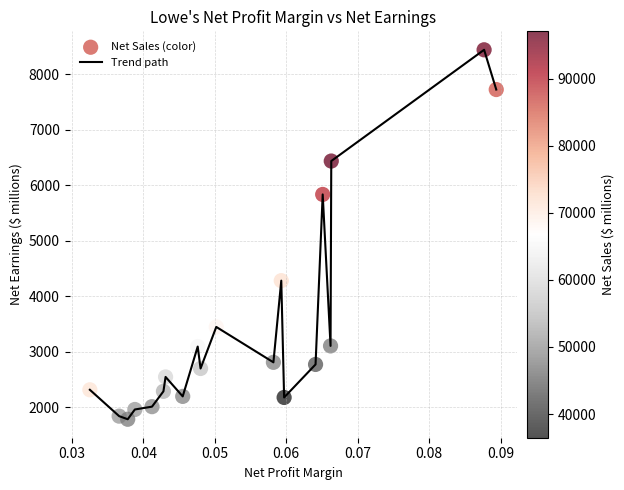

What is the minimum value shown in the chart?

1783